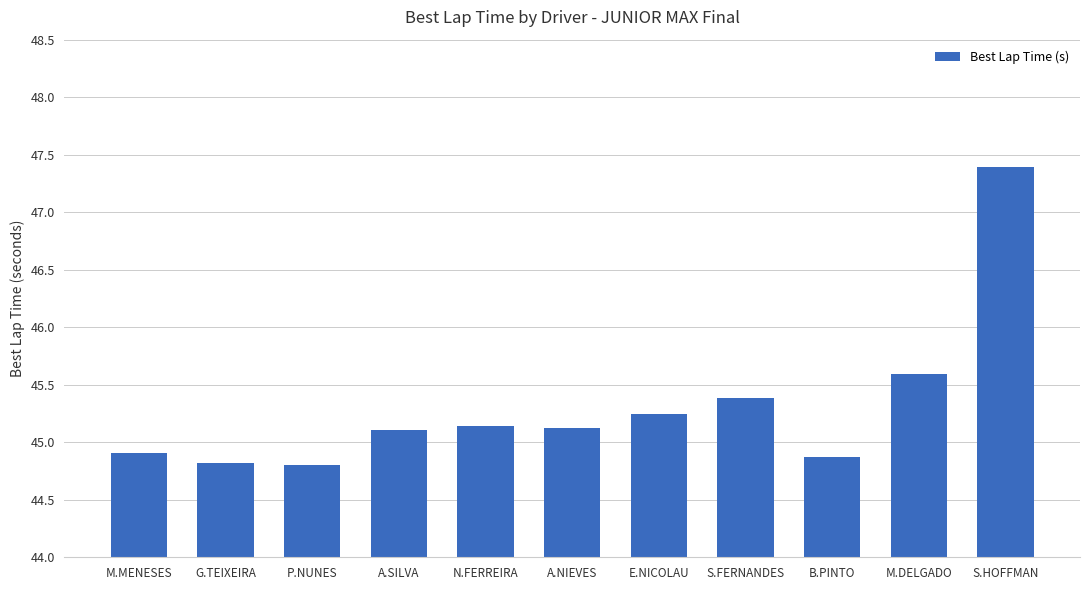

The chart shows a value of 44.8 at P.NUNES. True or false?

True